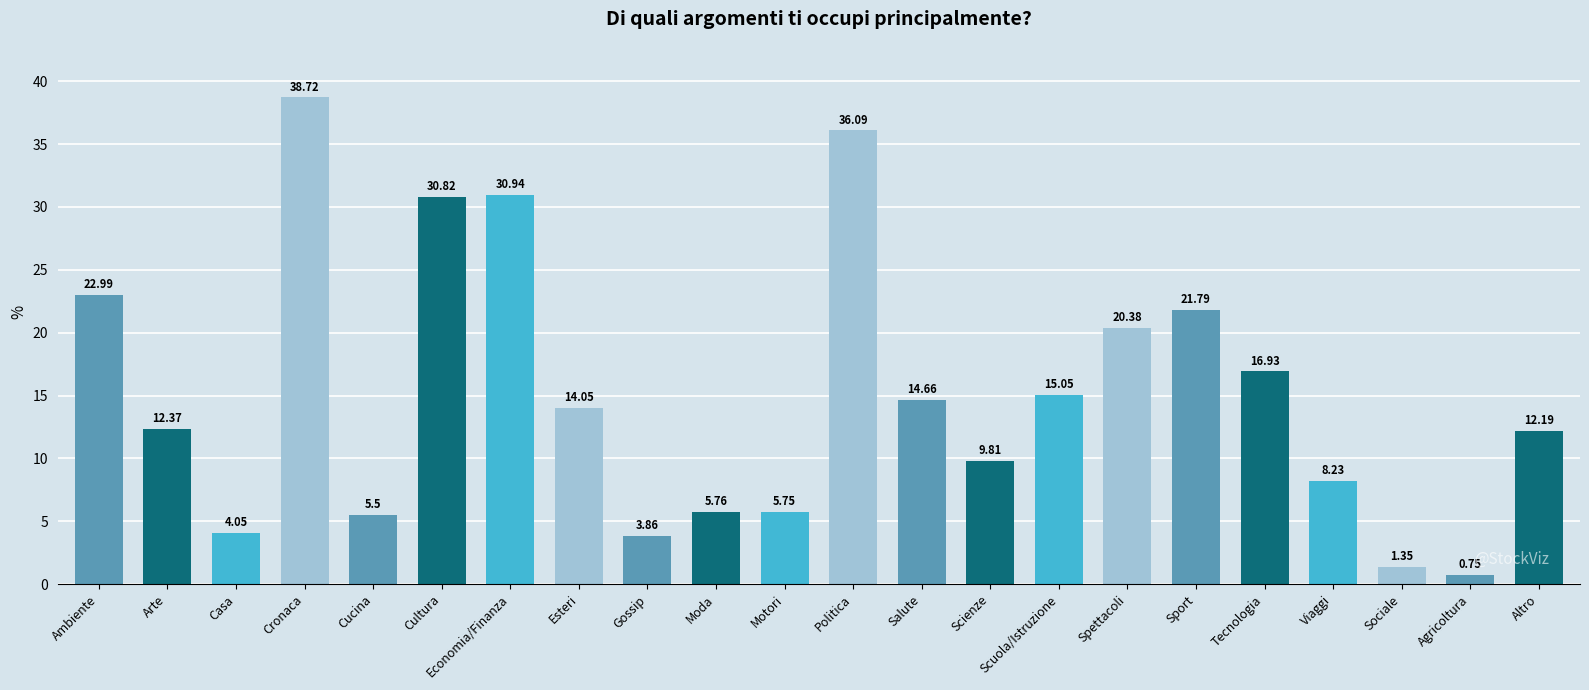

Rank the categories by value from lowest to highest.

Agricoltura, Sociale, Gossip, Casa, Cucina, Motori, Moda, Viaggi, Scienze, Altro, Arte, Esteri, Salute, Scuola/Istruzione, Tecnologia, Spettacoli, Sport, Ambiente, Cultura, Economia/Finanza, Politica, Cronaca